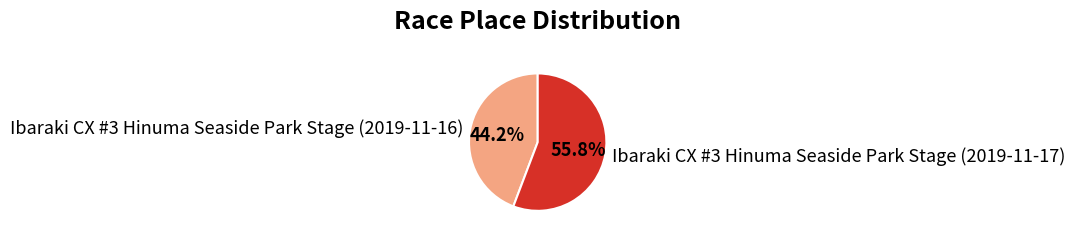

What is the majority slice?

Ibaraki CX #3 Hinuma Seaside Park Stage (2019-11-17)